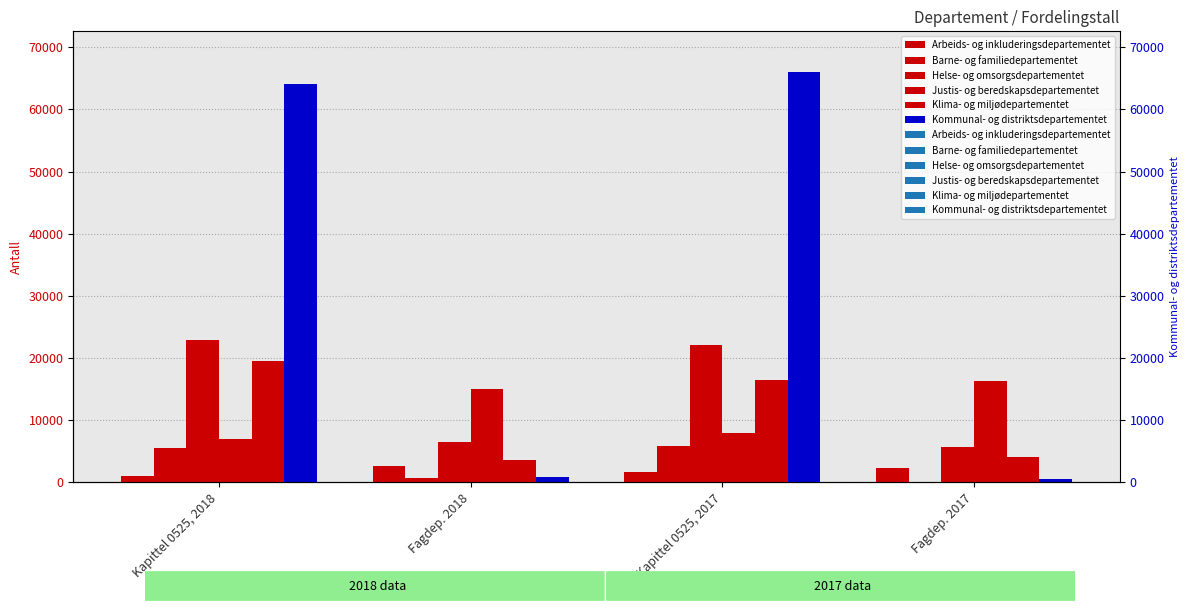

What is the total value across all series at Kapittel 0525, 2018?

120128